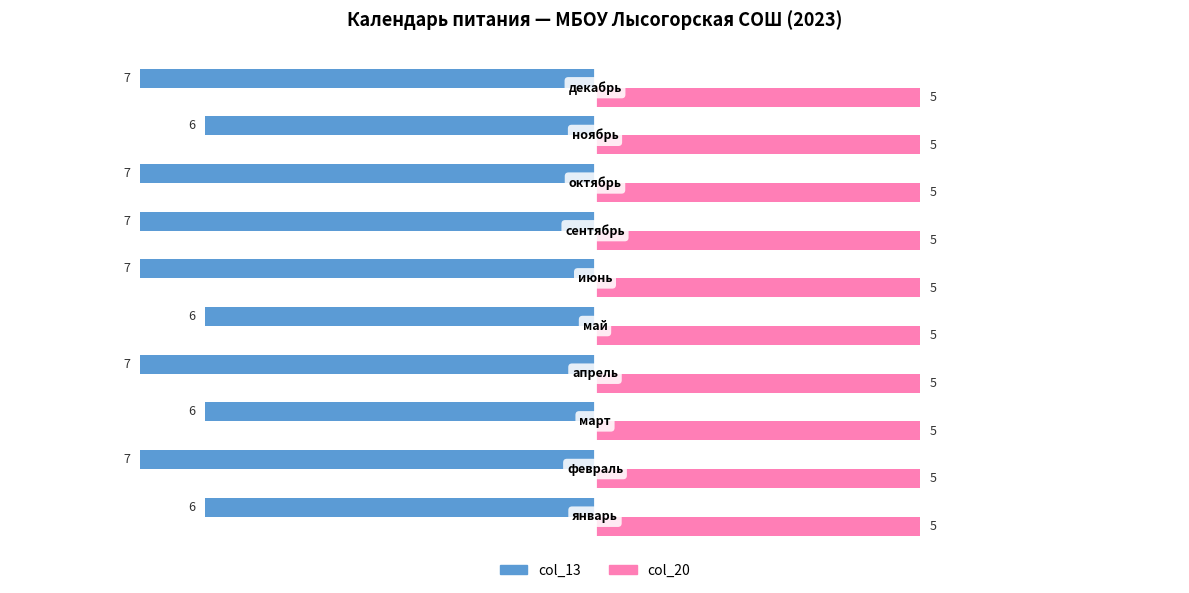

What is the maximum value shown in the chart?

5